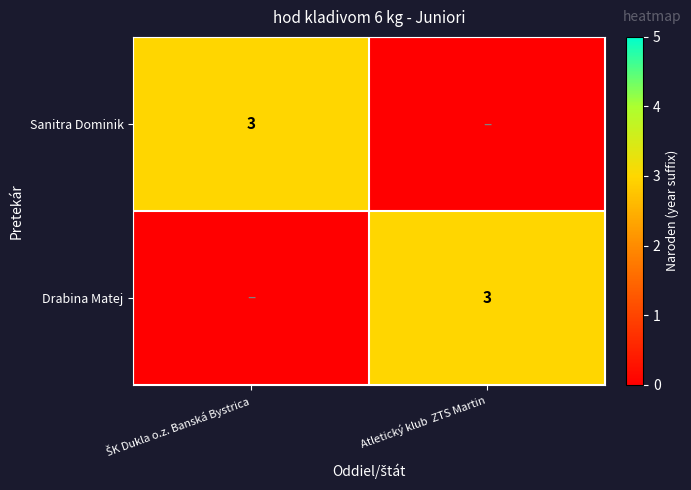

Between Atletický klub  ZTS Martin and ŠK Dukla o.z. Banská Bystrica, which is larger?

ŠK Dukla o.z. Banská Bystrica